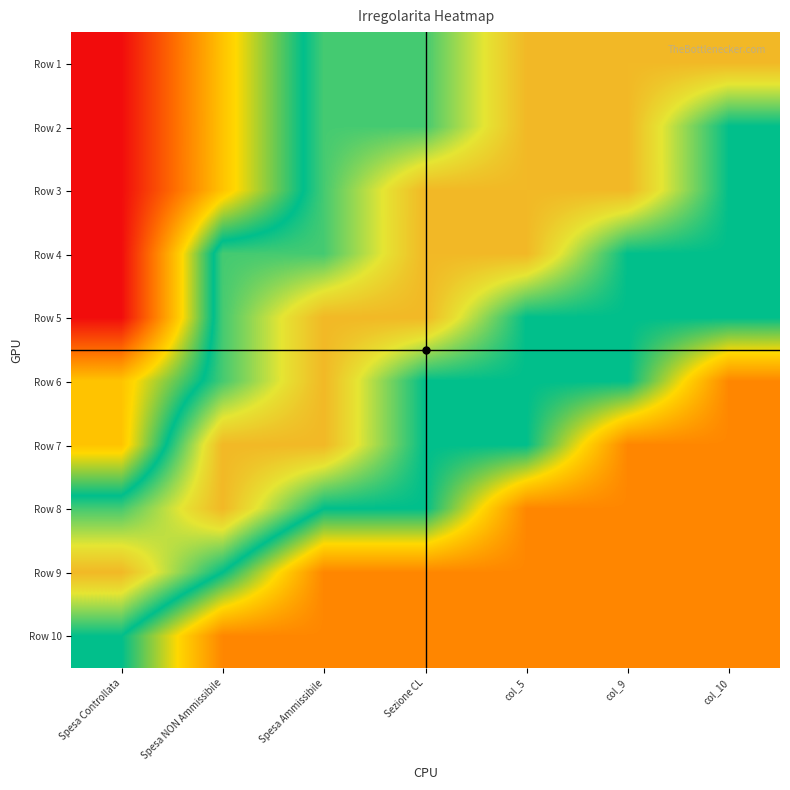

What is the total value across all series at Spesa Ammissibile?

5.4